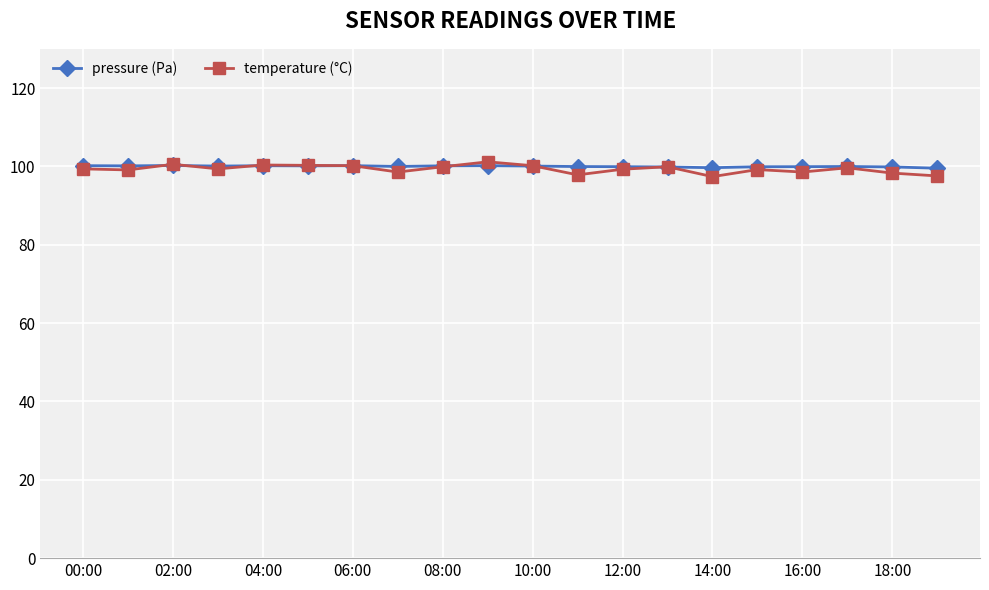

What are all the series names shown in the legend?

pressure (Pa), temperature (°C)